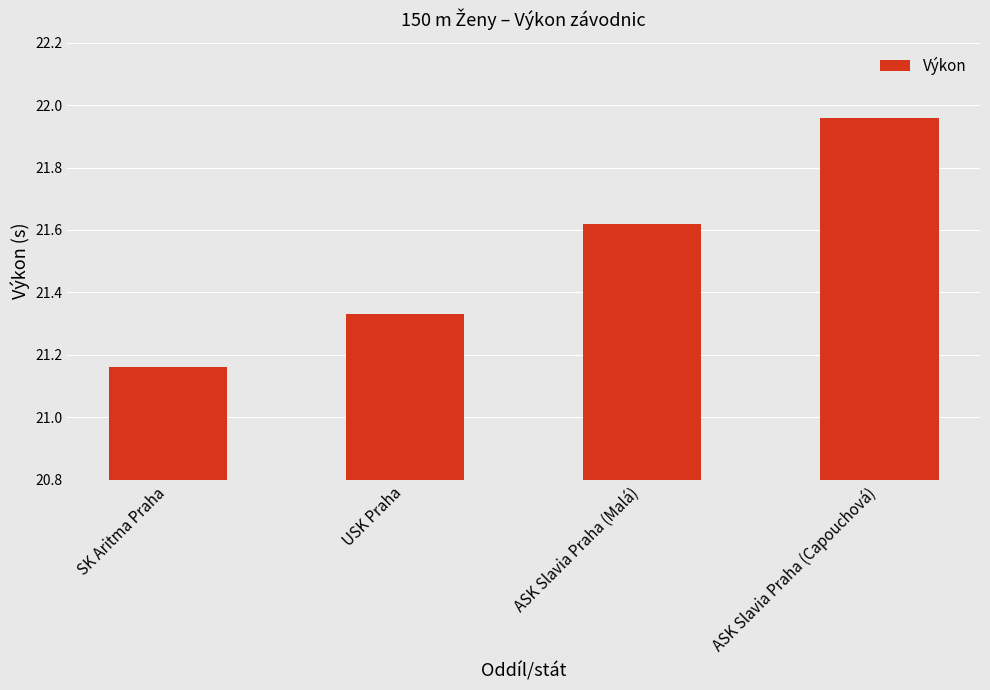

Between ASK Slavia Praha (Malá) and USK Praha, which is larger?

ASK Slavia Praha (Malá)